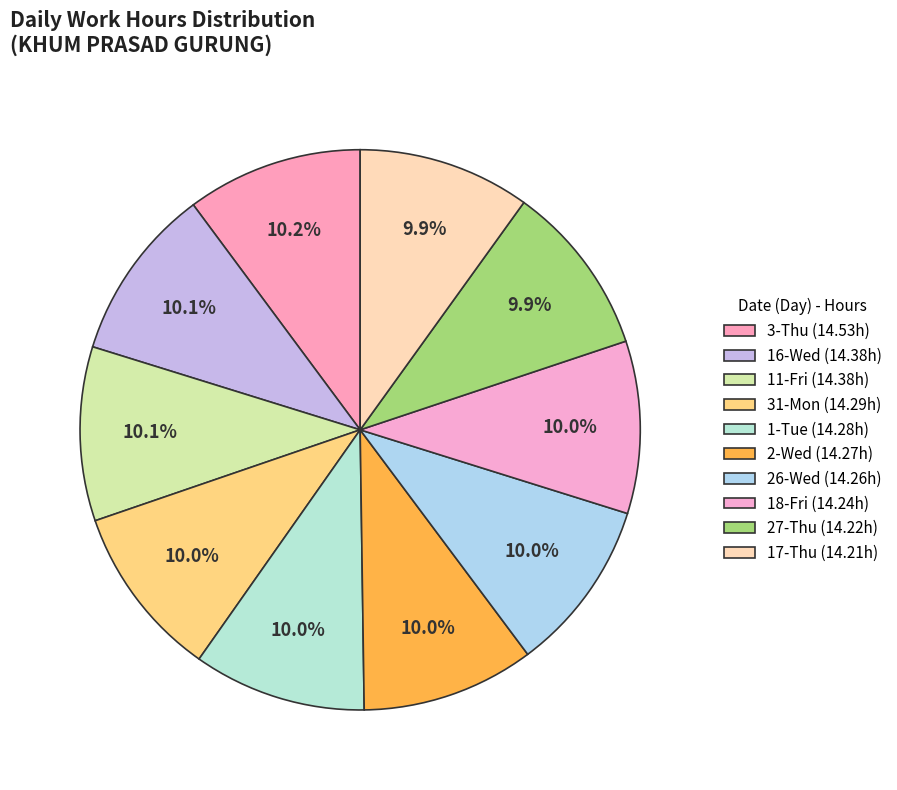

Count the number of slices in the pie.

10